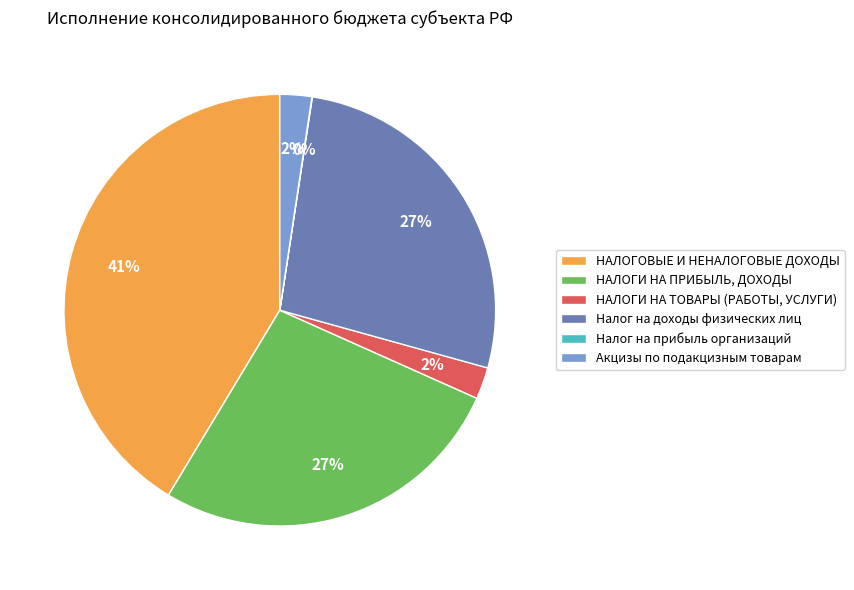

What is the ratio of the value at НАЛОГИ НА ТОВАРЫ (РАБОТЫ, УСЛУГИ) to the value at НАЛОГИ НА ПРИБЫЛЬ, ДОХОДЫ?

0.1